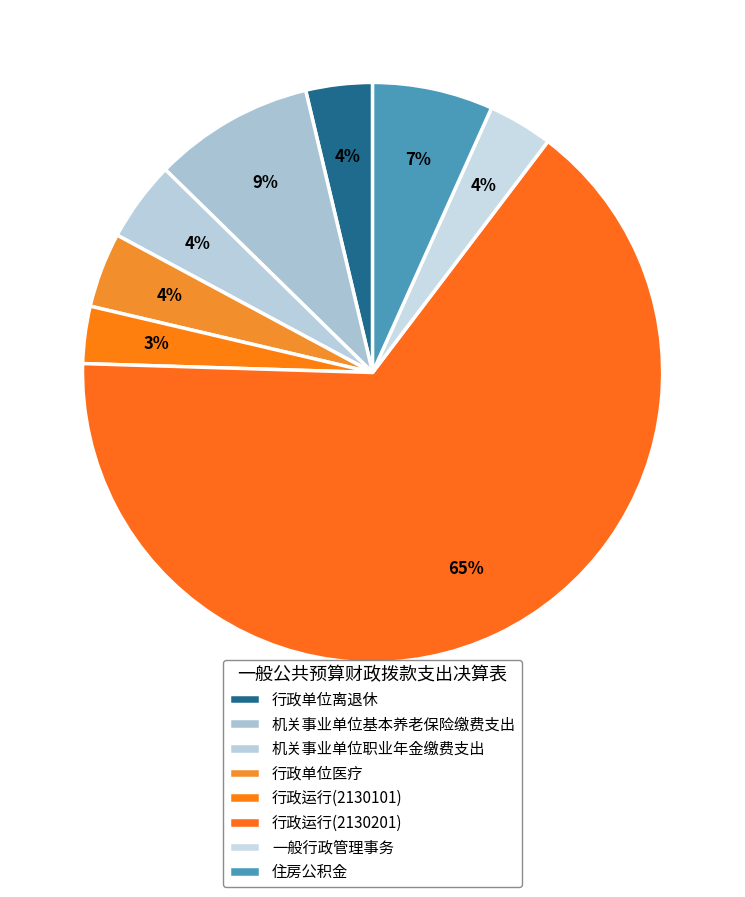

What is the largest slice in the pie chart?

行政运行(2130201)